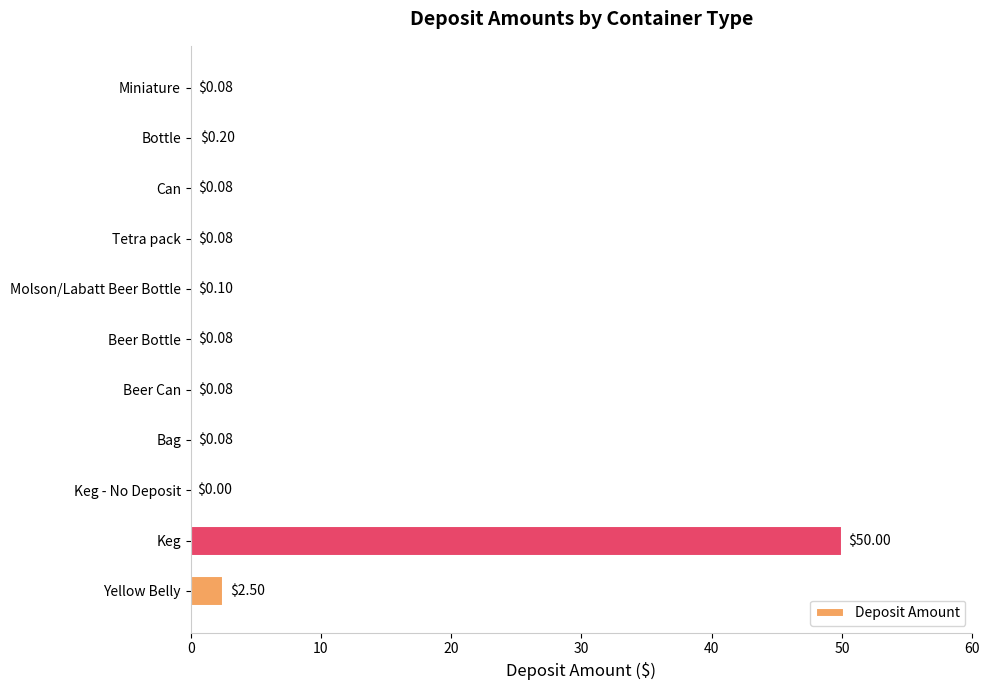

What is the sum of the values at Miniature and Bottle?

0.3